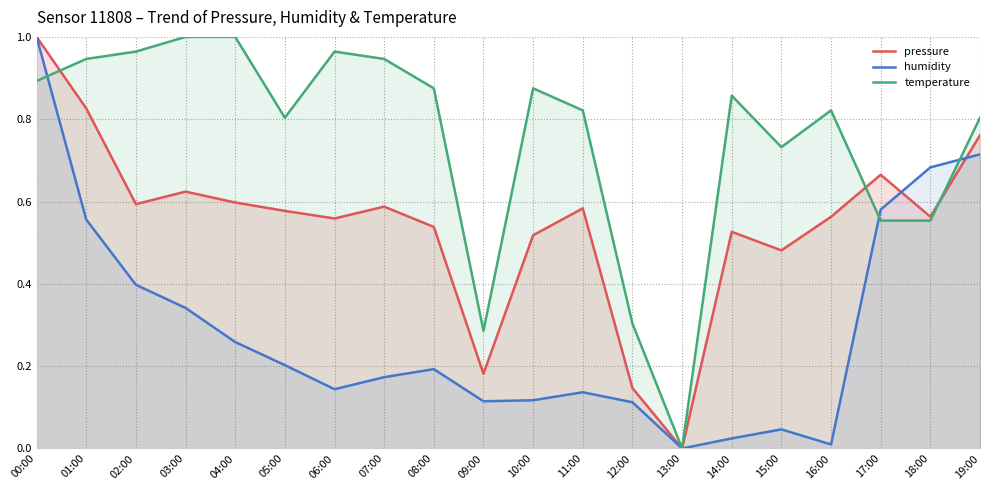

At how many categories does at least one series exceed 0?

19